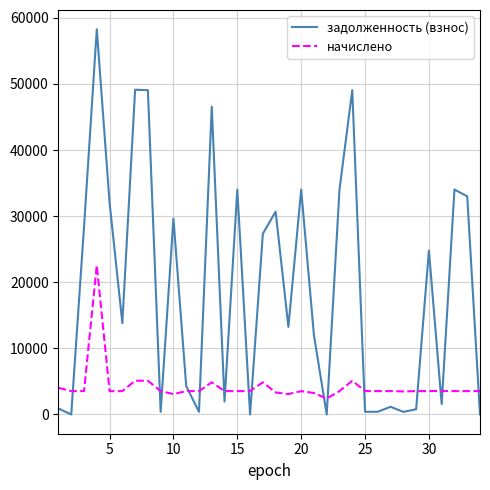

What is the greatest value displayed?

58271.3